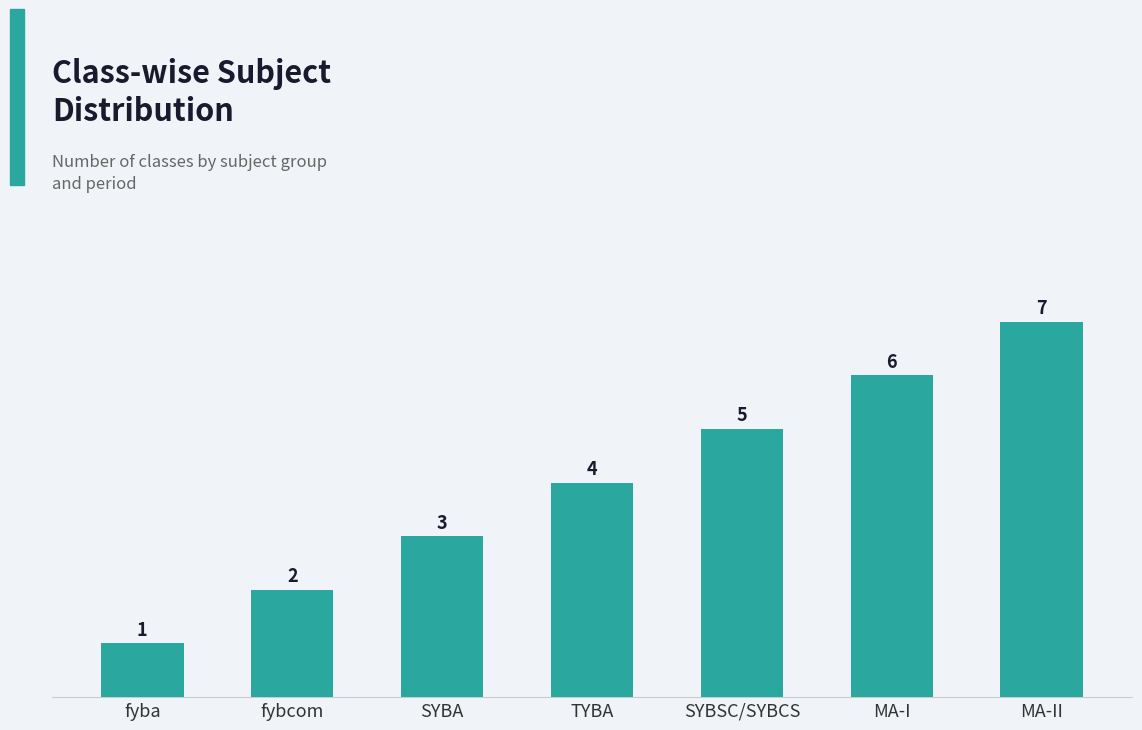

What is the average value?

4